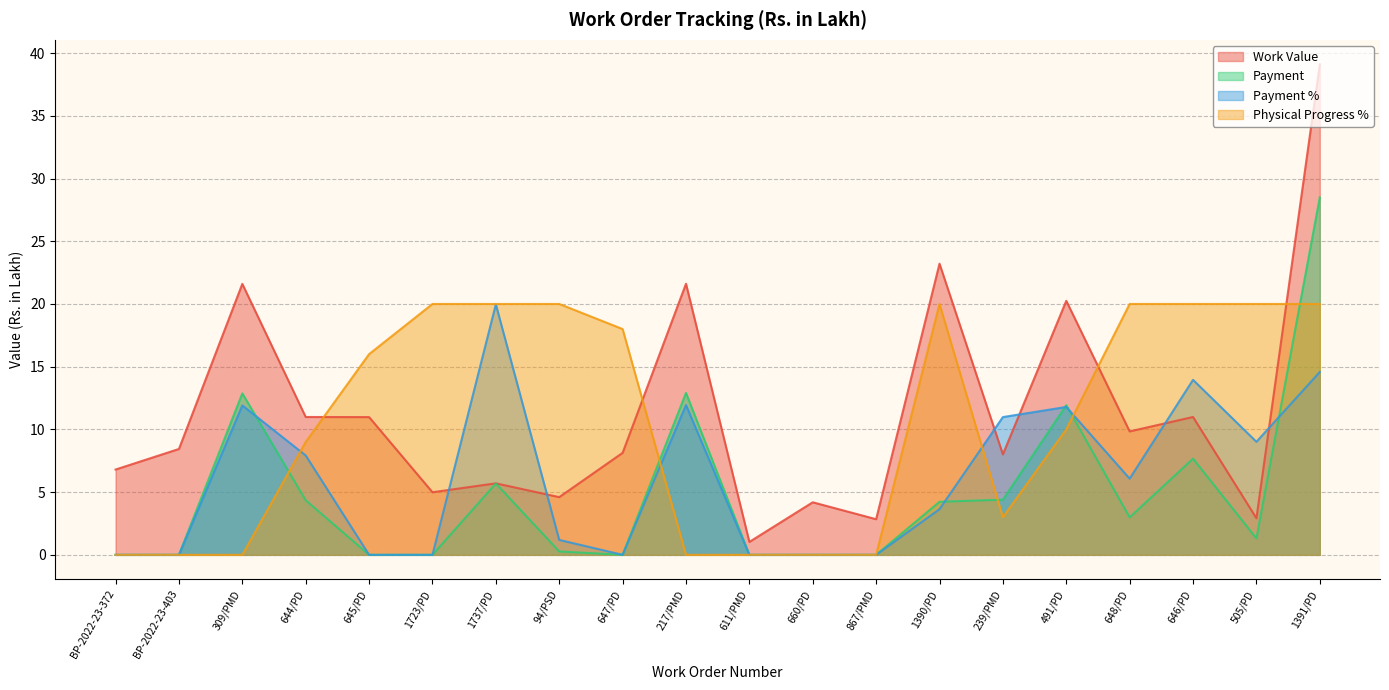

What are all the series names shown in the legend?

Work Value, Payment, Payment %, Physical Progress %